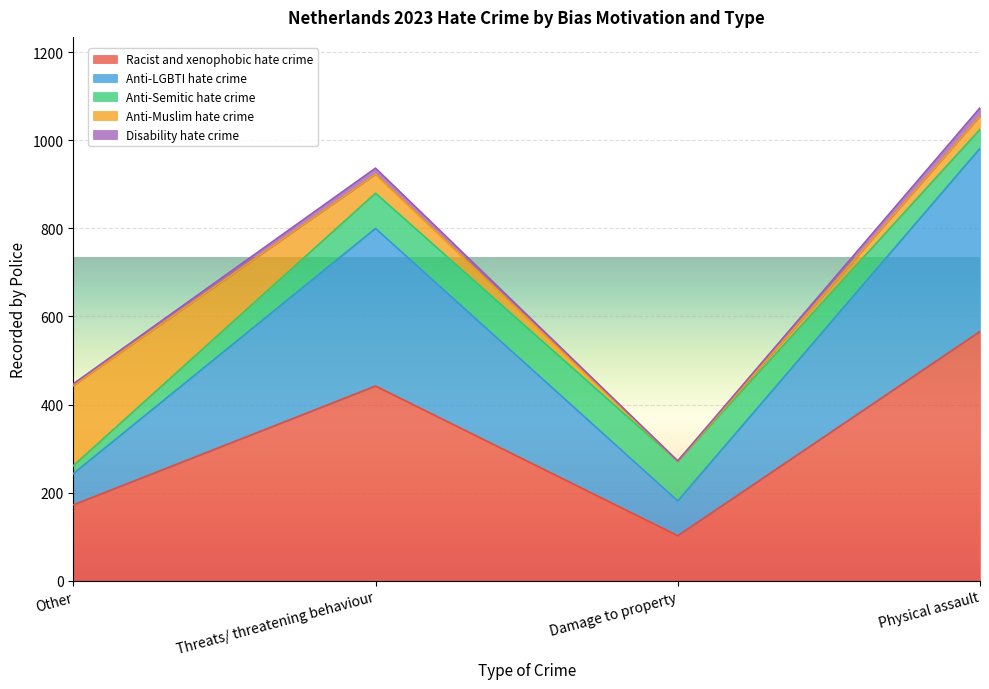

At which category is the sum across all series the highest?

Physical assault